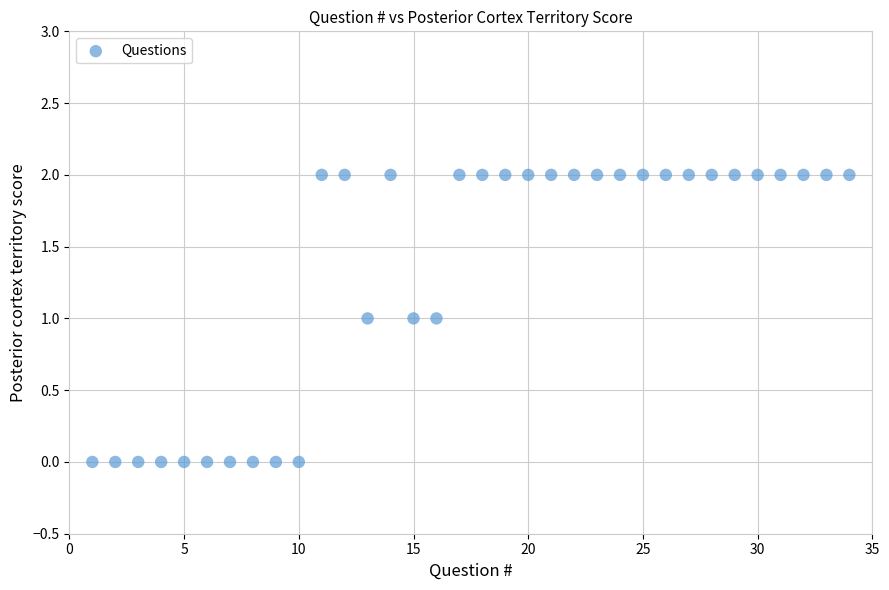

What is the range of X values (max minus min)?

33